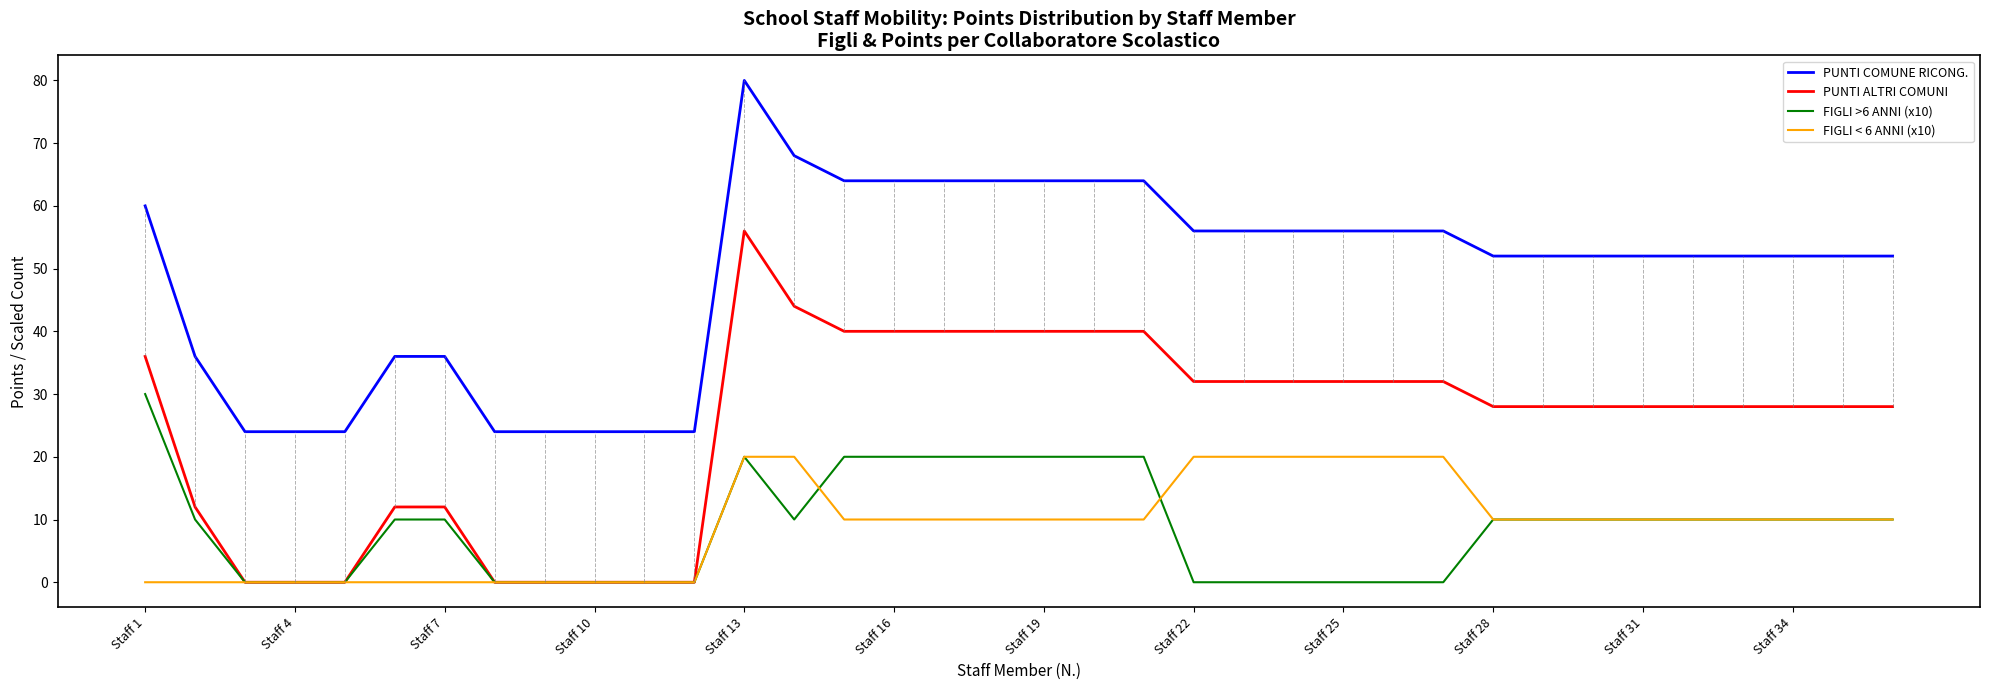

Reading left to right, transcribe all the data shown in this chart.

PUNTI COMUNE RICONG.: 60	36	24	24	24	36	36	24	24	24	24	24	80	68	64	64	64	64	64	64	64	56	56	56	56	56	56	52	52	52	52	52	52	52	52	52
PUNTI ALTRI COMUNI: 36	12	0	0	0	12	12	0	0	0	0	0	56	44	40	40	40	40	40	40	40	32	32	32	32	32	32	28	28	28	28	28	28	28	28	28
FIGLI >6 ANNI (x10): 30	10	0	0	0	10	10	0	0	0	0	0	20	10	20	20	20	20	20	20	20	0	0	0	0	0	0	10	10	10	10	10	10	10	10	10
FIGLI < 6 ANNI (x10): 0	0	0	0	0	0	0	0	0	0	0	0	20	20	10	10	10	10	10	10	10	20	20	20	20	20	20	10	10	10	10	10	10	10	10	10